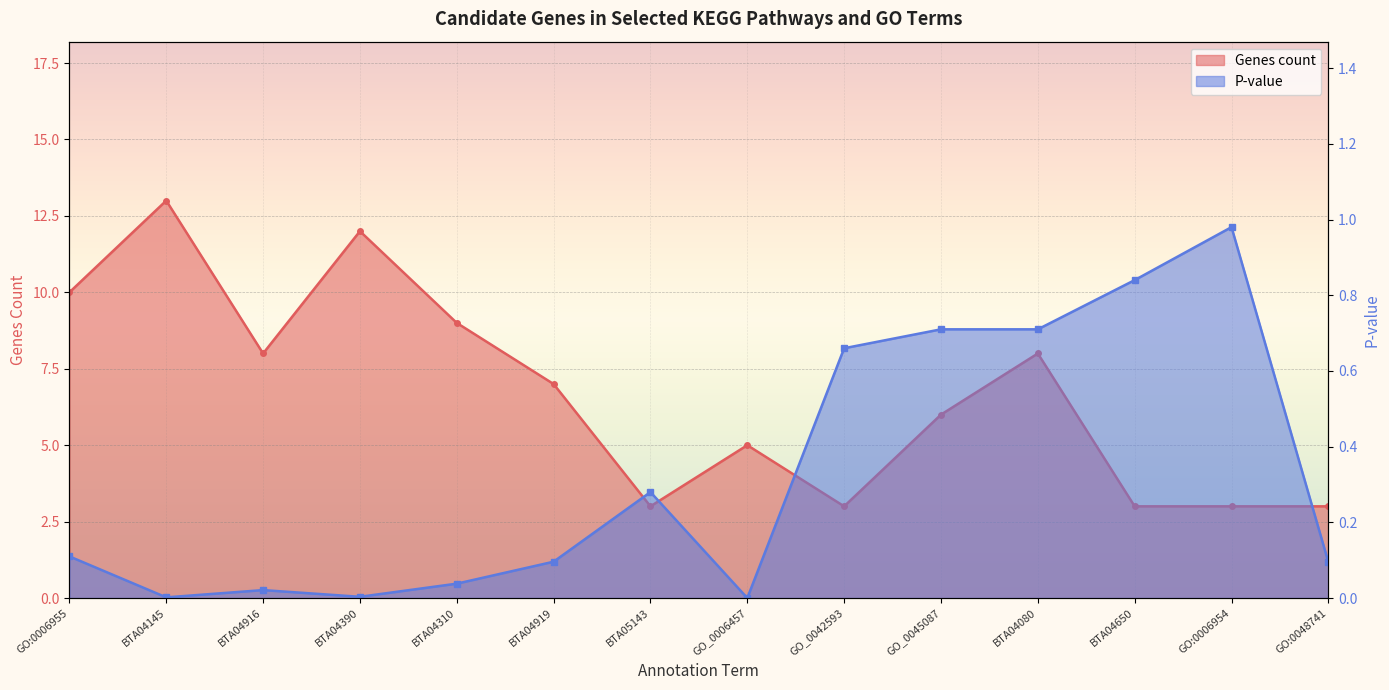

What are all the series names shown in the legend?

Genes count, P-value